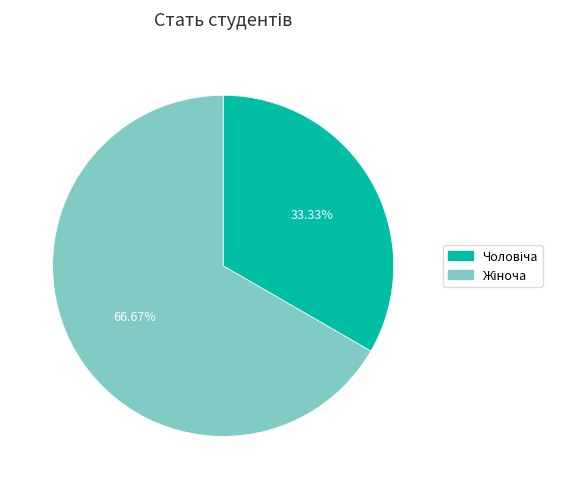

Is there any slice that represents more than half of the pie?

Yes